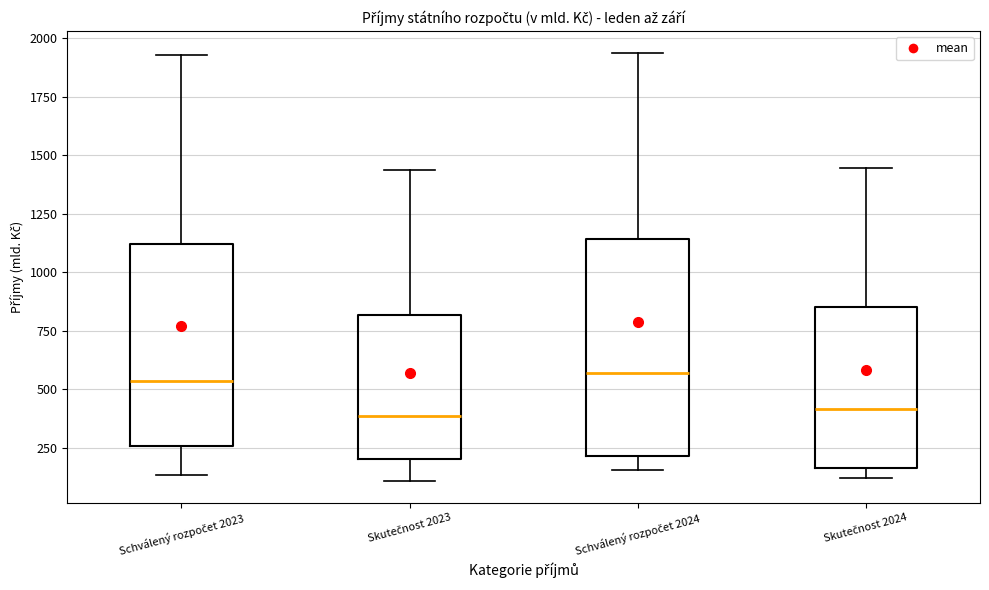

Where is the upper edge of the box for Skutečnost 2024 on the y-axis? The values are not printed on the chart, so give them approximately, as read against the axis.

850